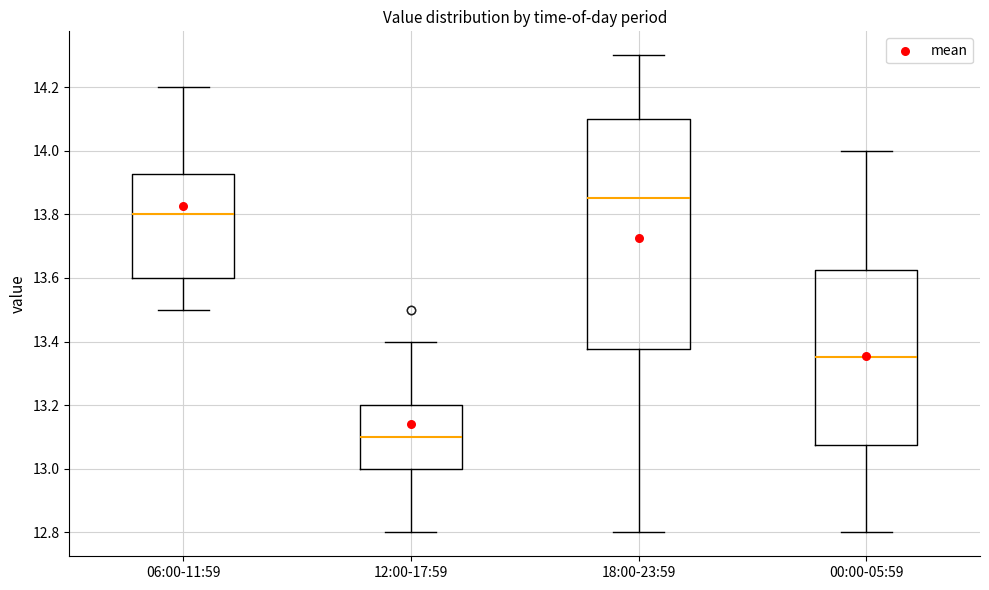

Where does the upper whisker of the box for 12:00-17:59 end on the y-axis? The values are not printed on the chart, so give them approximately, as read against the axis.

13.40